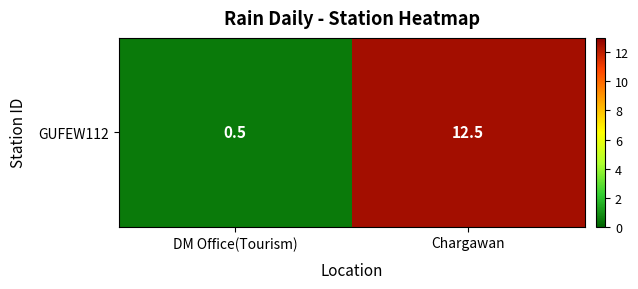

Reading right to left, extract all data points from this chart.

Chargawan=12.5	DM Office(Tourism)=0.5